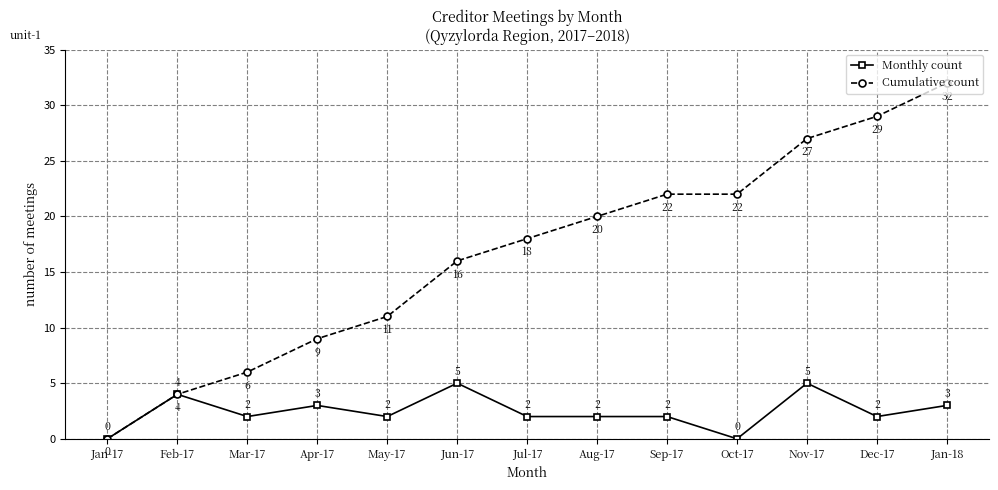

Rank the series at Aug-17 from highest to lowest value.

Cumulative count, Monthly count